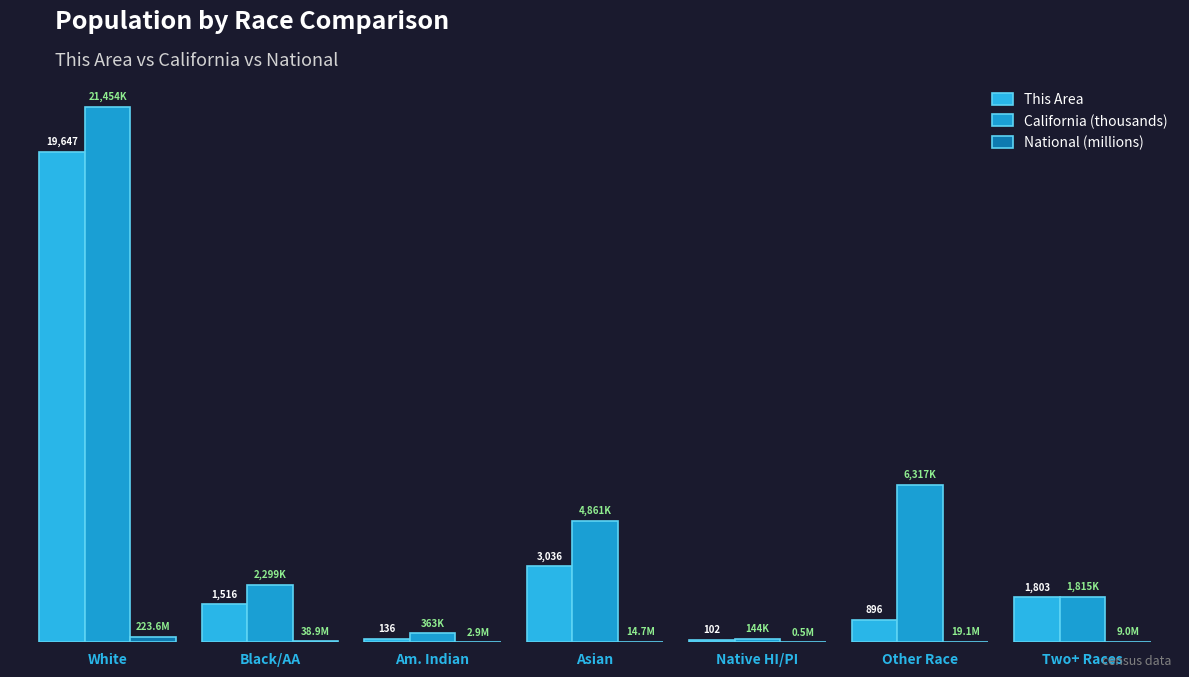

Are the bars horizontal?

No